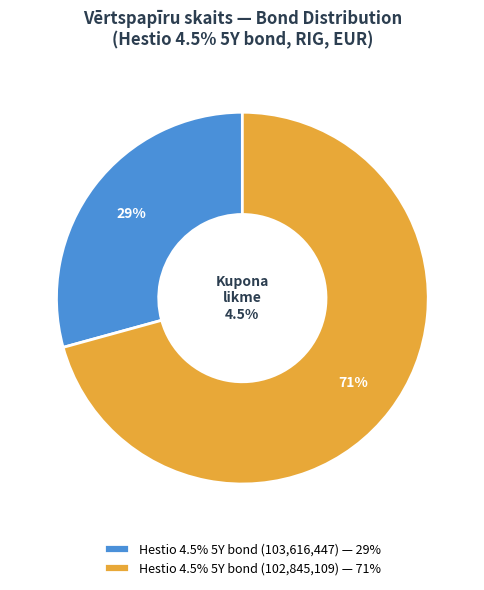

What portion of the pie excludes 102845109?

50.2%